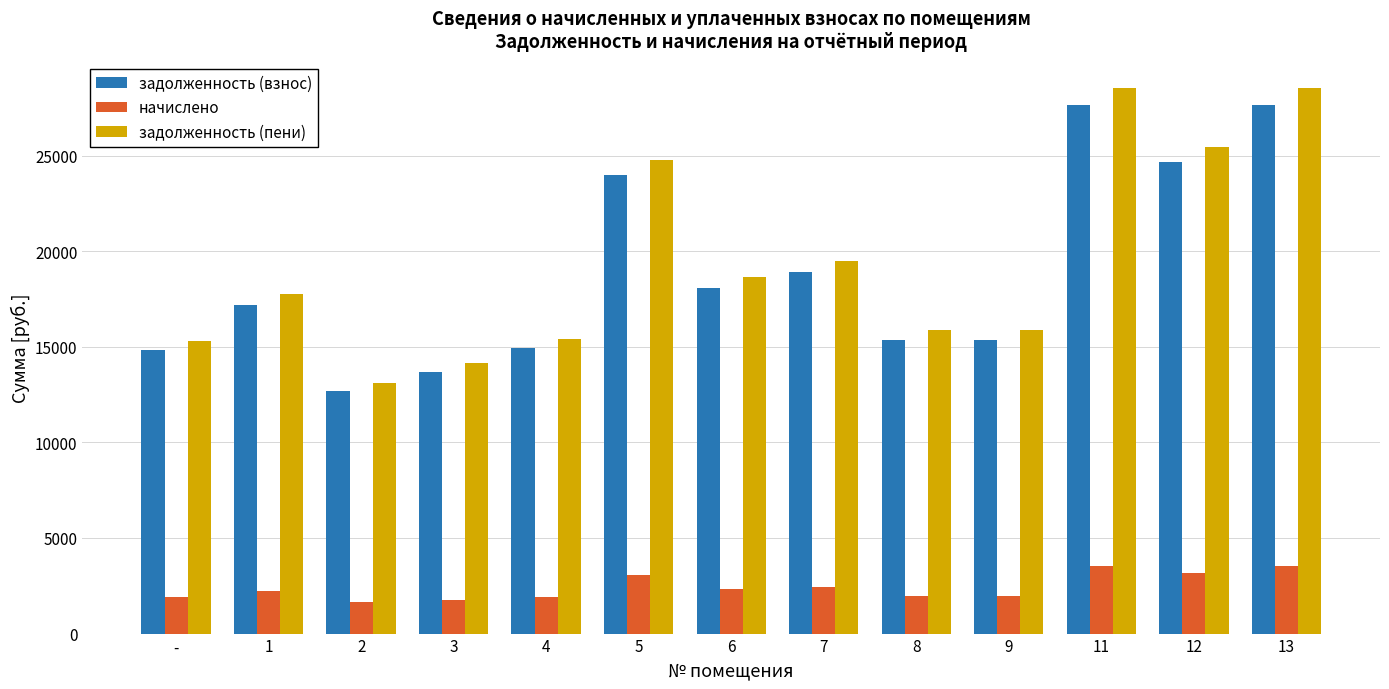

At which label does задолженность (взнос) reach its minimum?

2